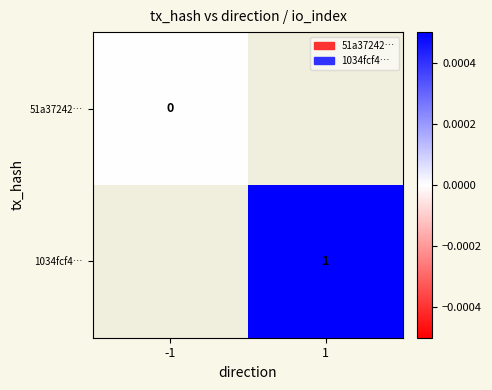

Is it true that 1034fcf4… equals 1 at 1?

True